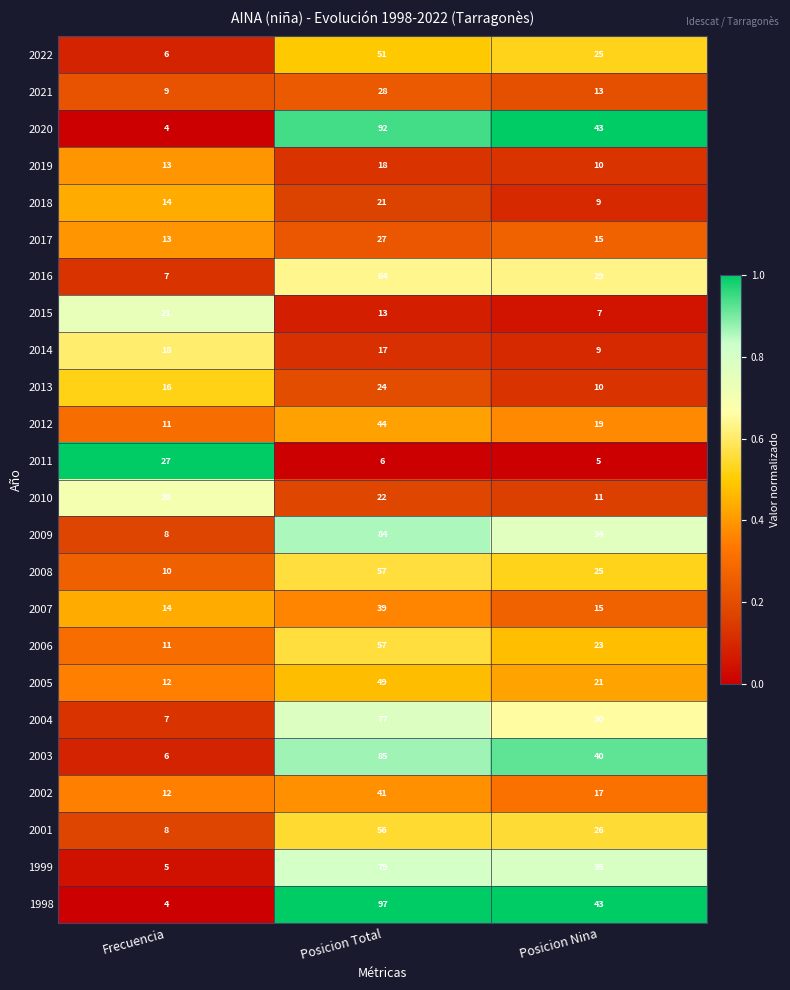

Is the value of 2020 at Posicion Nina greater than the value of 1999 at Frecuencia?

Yes